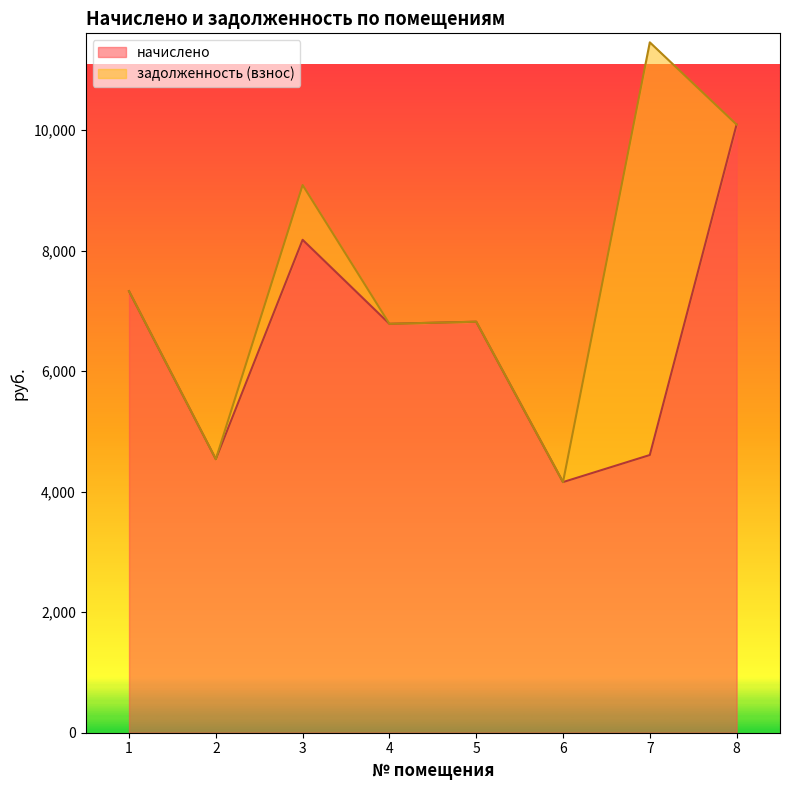

Rank the categories by value from highest to lowest.

8, 3, 1, 5, 4, 7, 2, 6